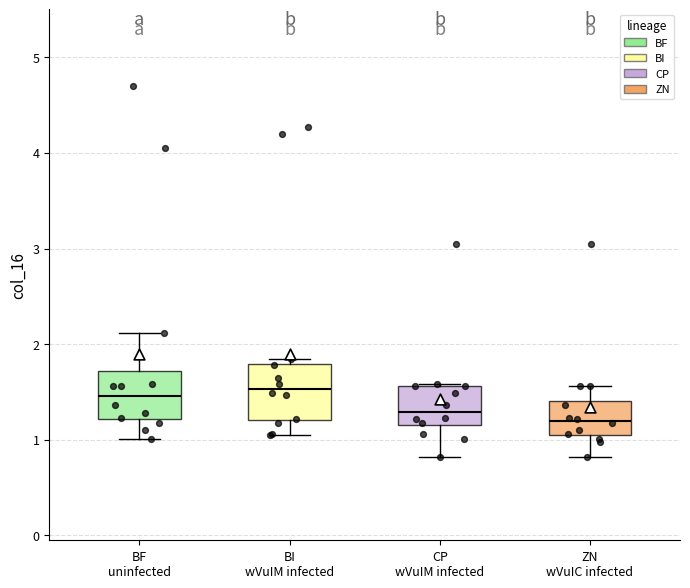

Reading left to right, transcribe this box plot: for each box, give where its median line is, the range the box spans, and where its two whiskers end, as read against the y-axis. The values are not printed on the chart, so give them approximately, as read against the axis.

BF uninfected: median 1.5, box 1.2 to 1.7, whiskers 1.0 to 2.1
BI wVuIM infected: median 1.5, box 1.2 to 1.8, whiskers 1.1 to 1.9
CP wVuIM infected: median 1.3, box 1.2 to 1.6, whiskers 0.8 to 1.6
ZN wVuIC infected: median 1.2, box 1.0 to 1.4, whiskers 0.8 to 1.6